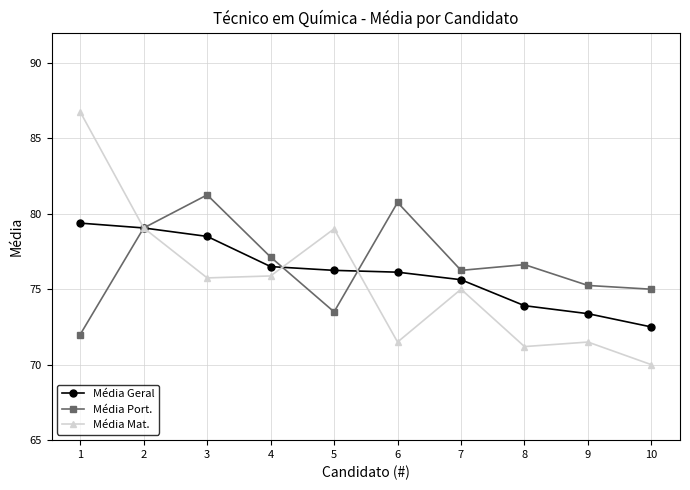

Does the chart display data point markers on the line(s)?

Yes